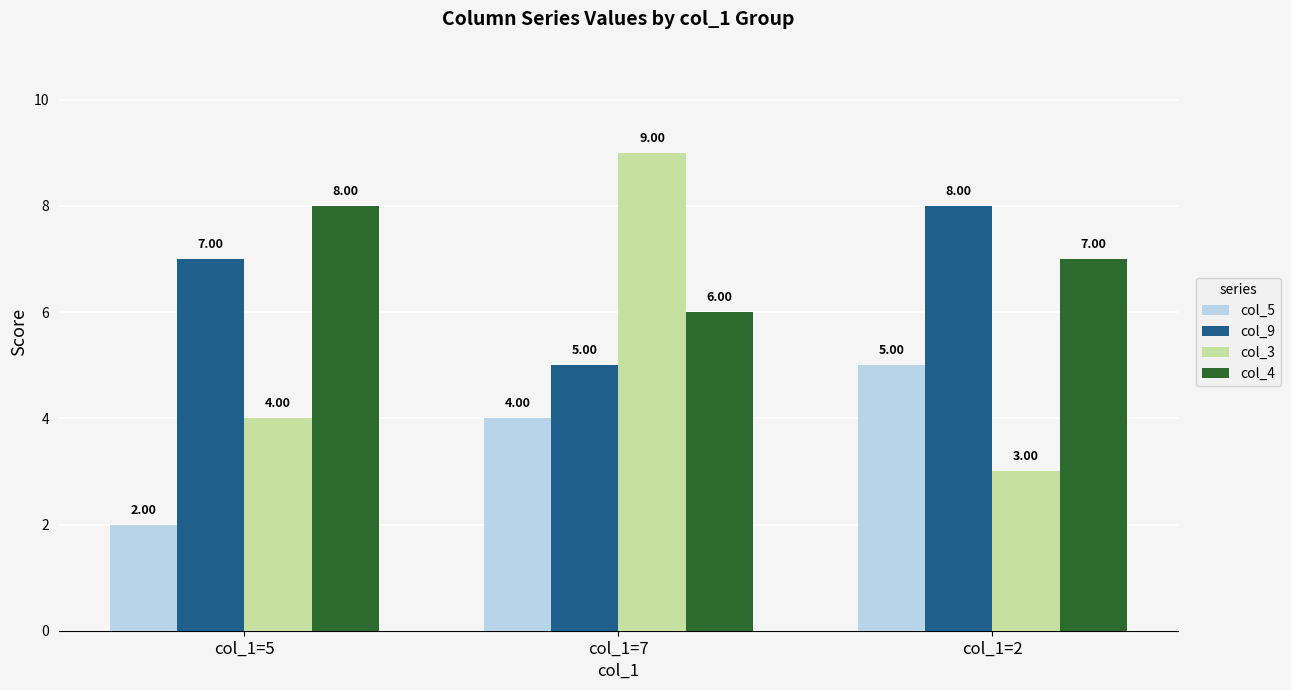

What are all the series names shown in the legend?

col_5, col_9, col_3, col_4